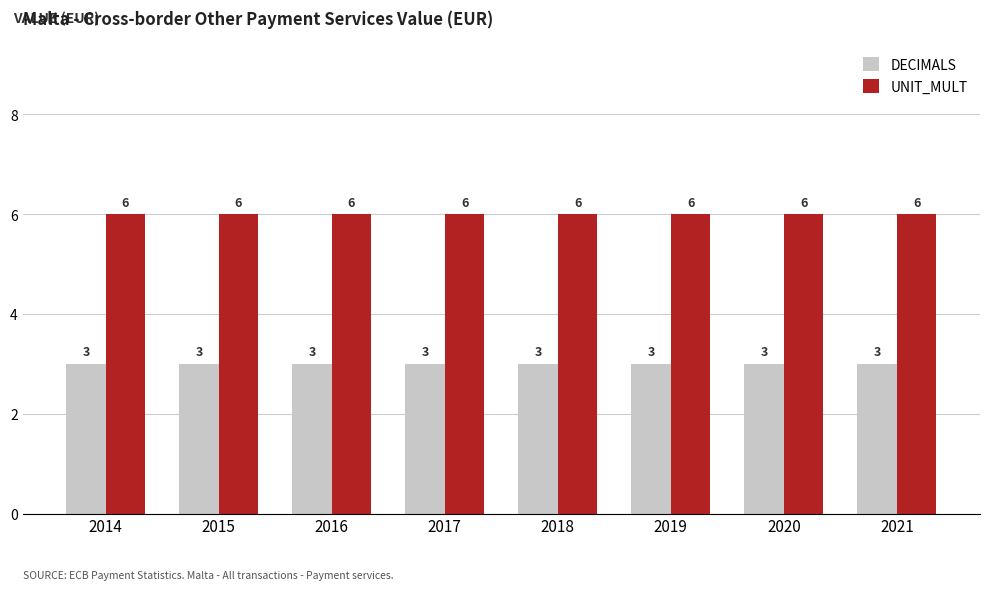

Reading left to right, what are all the values shown in this chart?

DECIMALS: 3	3	3	3	3	3	3	3
UNIT_MULT: 6	6	6	6	6	6	6	6